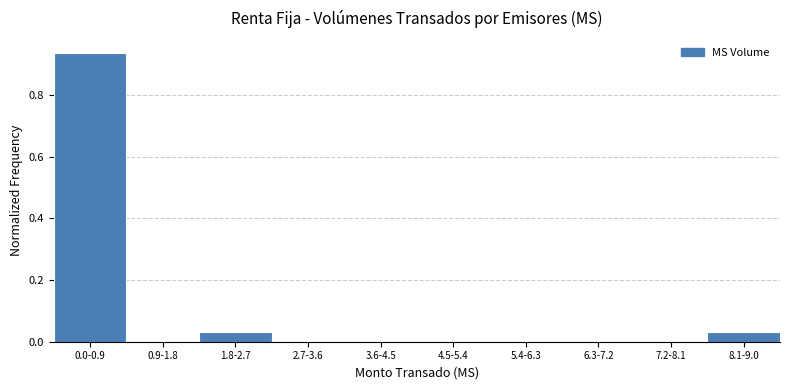

True or false: the data shows 0.2 at 0.0-0.9.

False